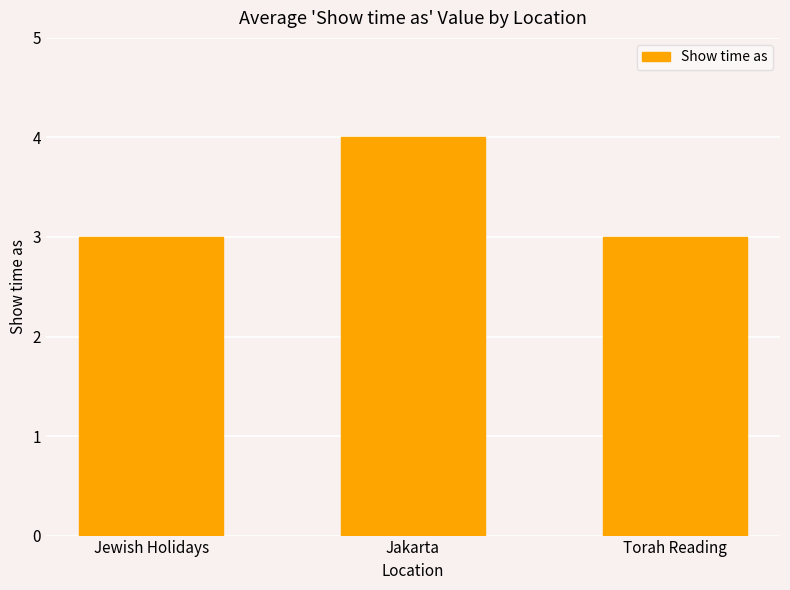

What is the value of the 2nd bar from the left?

4